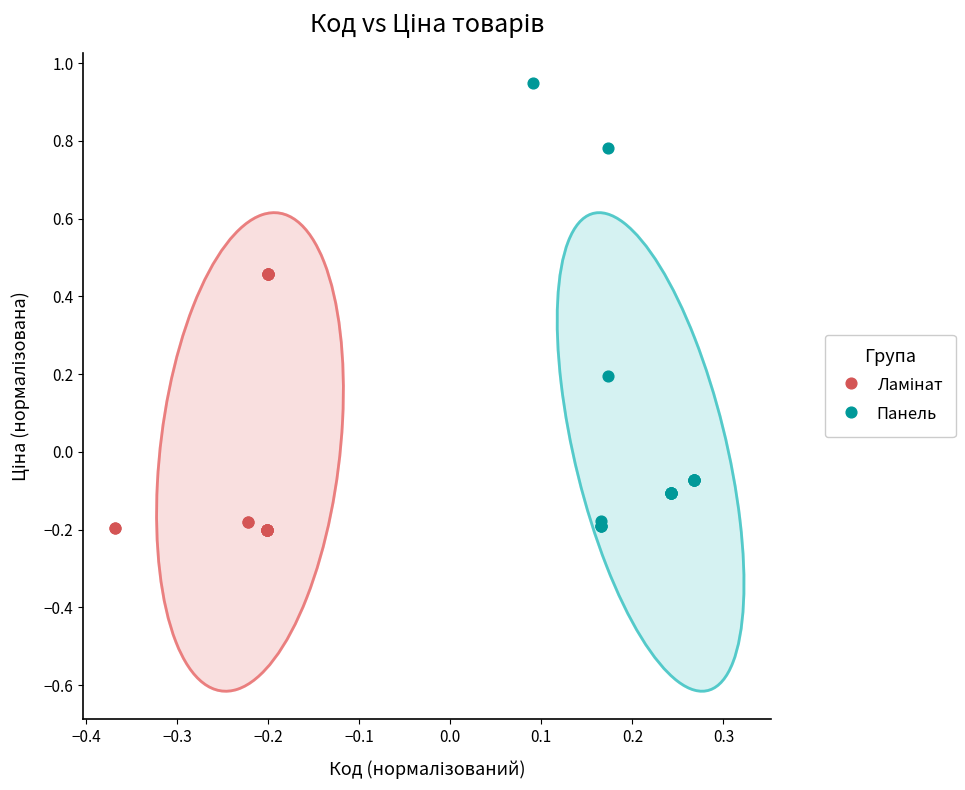

Which series has the widest spread of Y values?

Панель